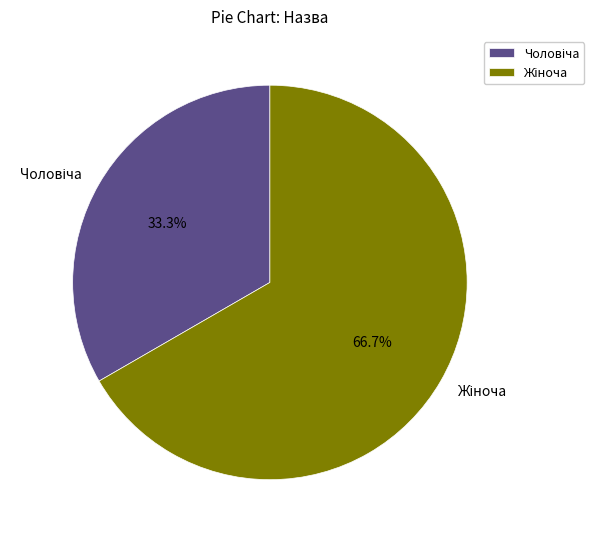

What percentage is the Чоловіча slice, to the nearest percent?

33%